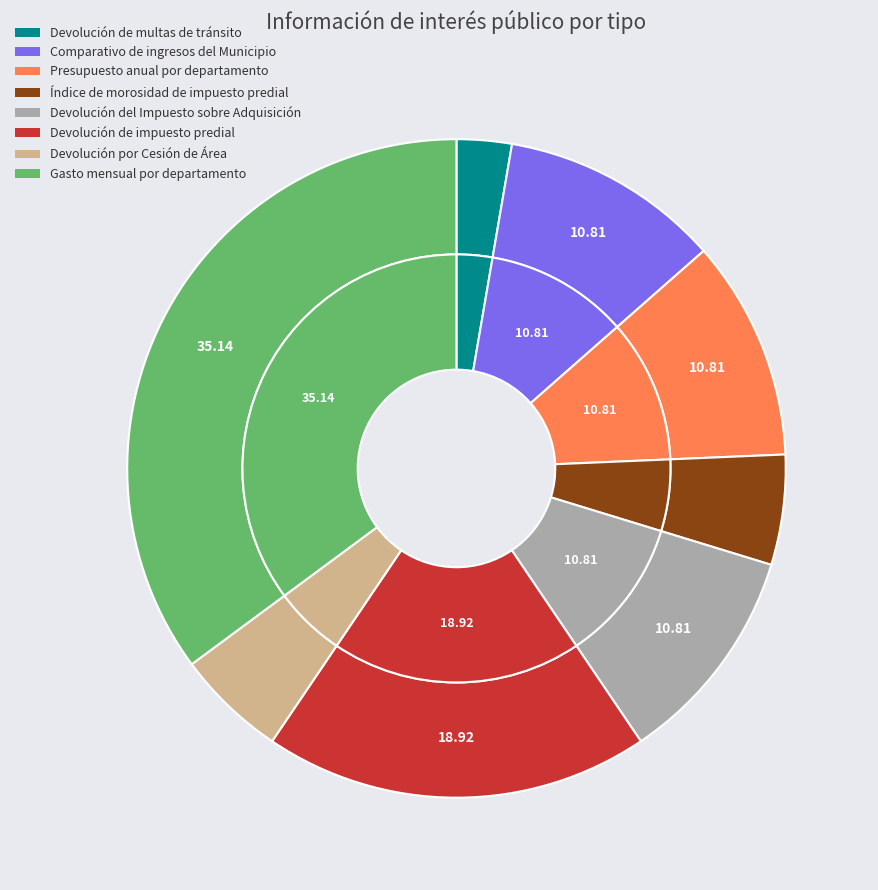

Does Índice de morosidad de impuesto predial account for over 50% of the chart?

No